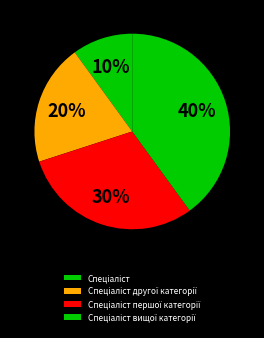

True or false: Спеціаліст вищої категорії accounts for 40% of the total.

True